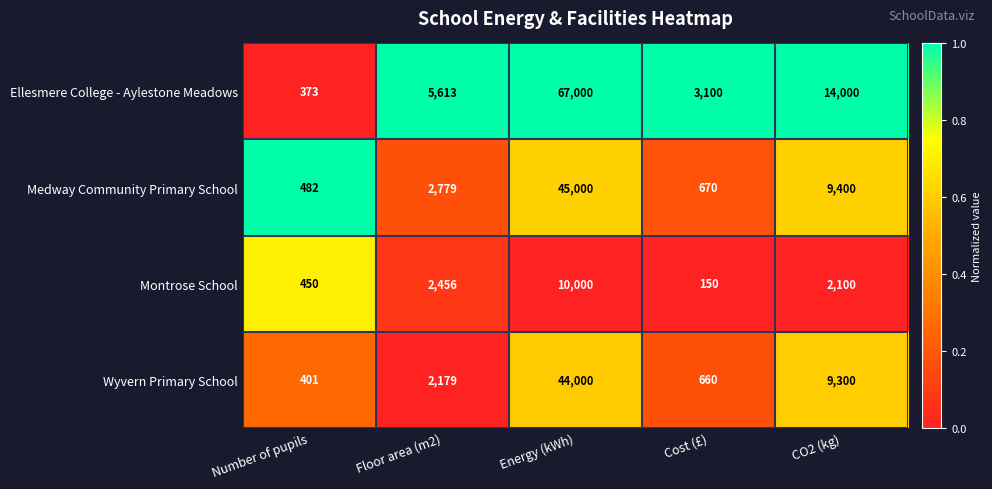

List the series in order of their peak value, highest first.

Ellesmere College - Aylestone Meadows, Medway Community Primary School, Wyvern Primary School, Montrose School